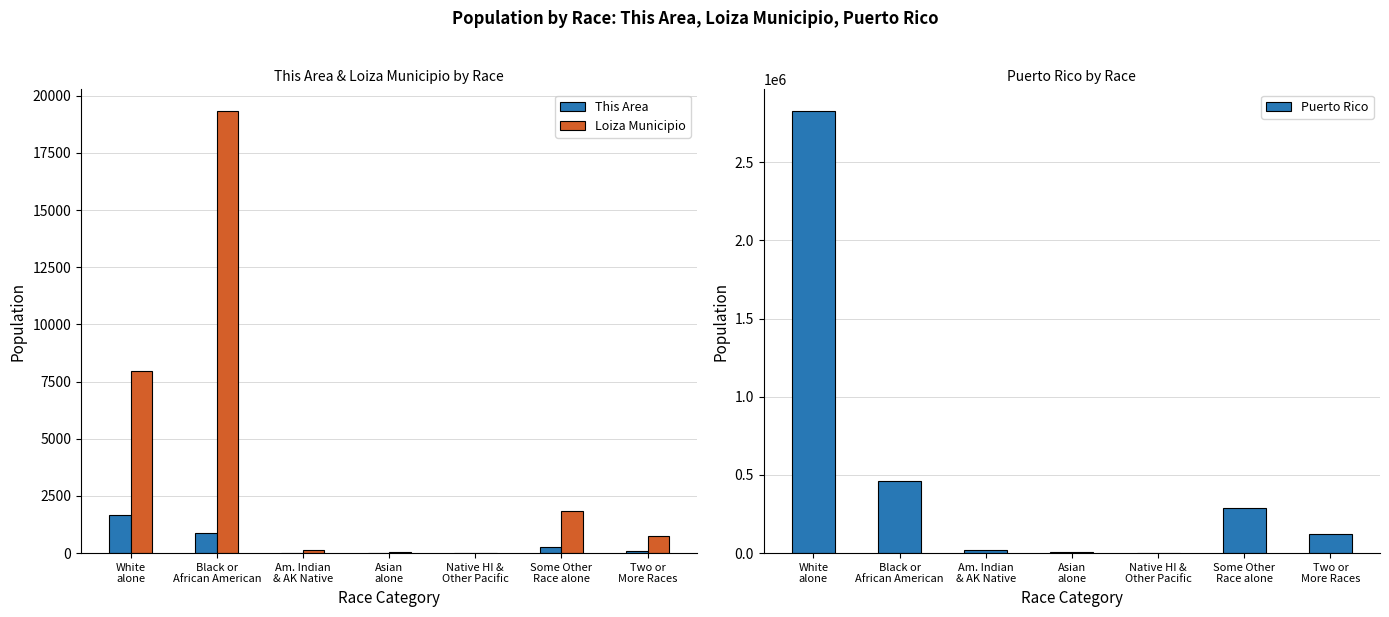

What is the total value across all series at Some Other
Race alone?

291981